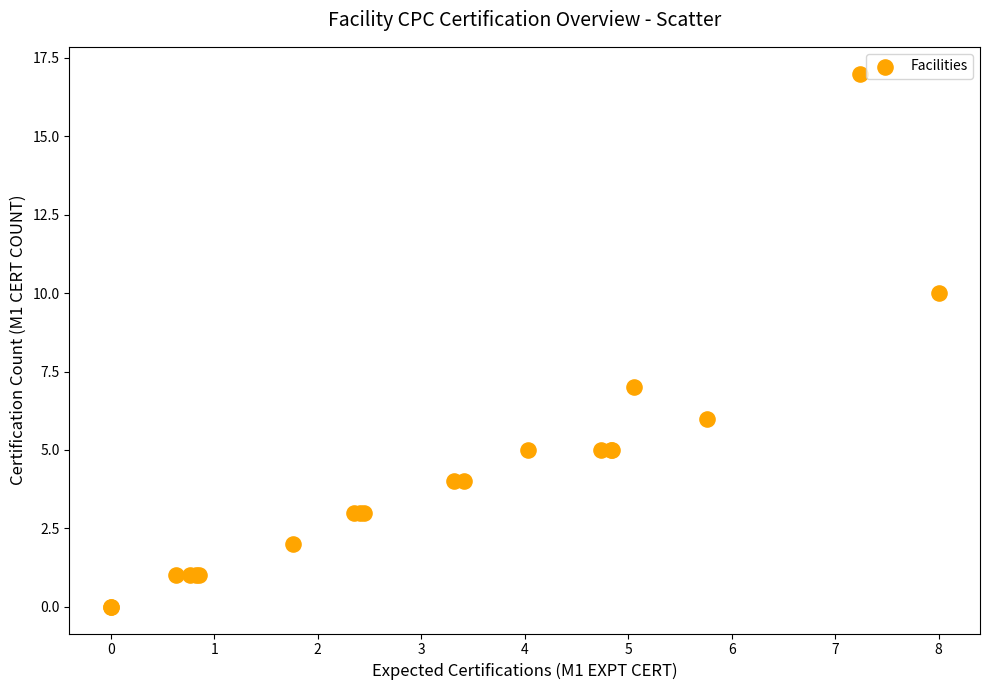

What Y value in the scatter plot is closest to 8?

7